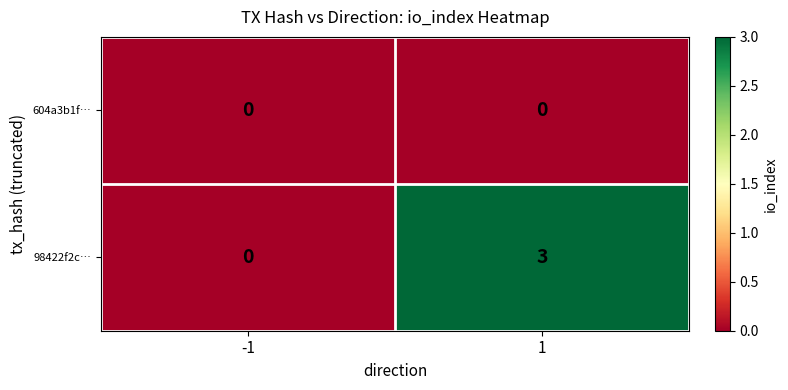

Which series has the largest range (max minus min)?

98422f2c…